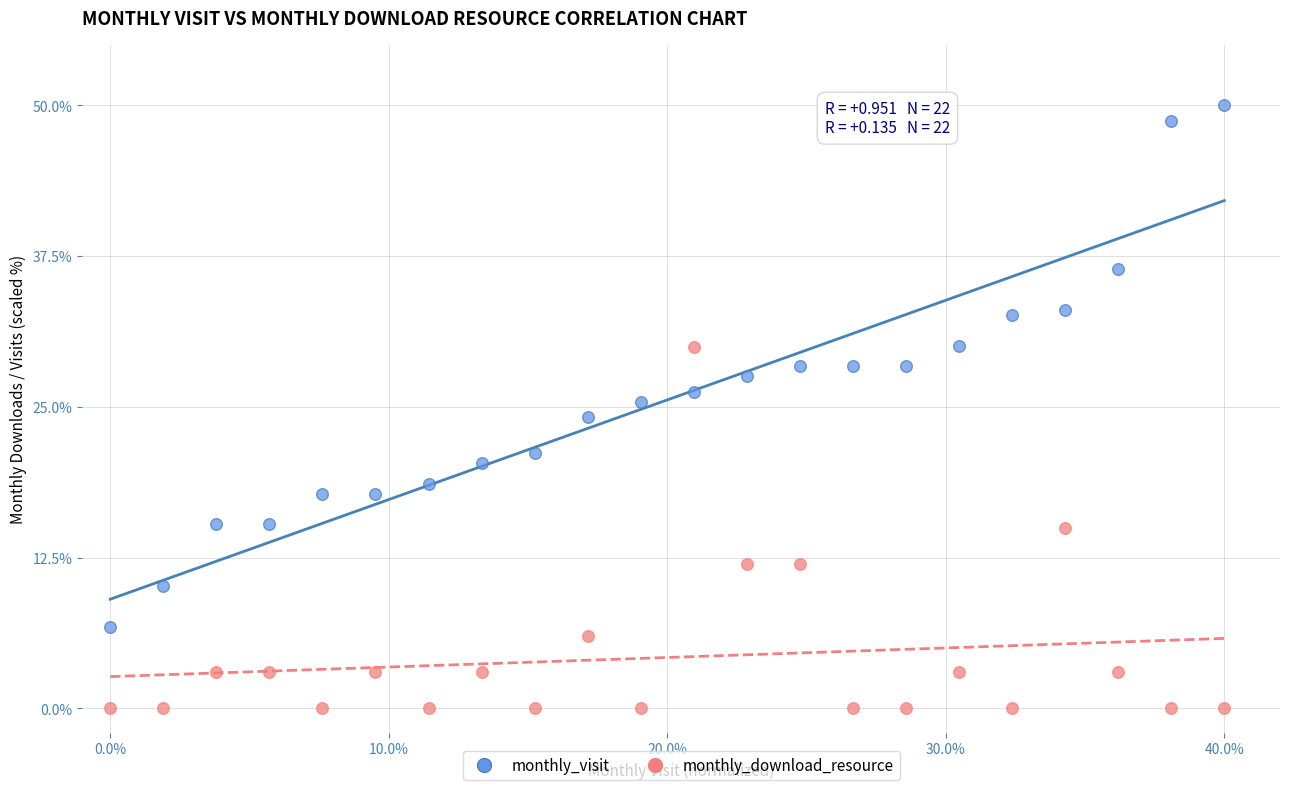

Across all data points, what is the range of Y values (max minus min)?

50.0